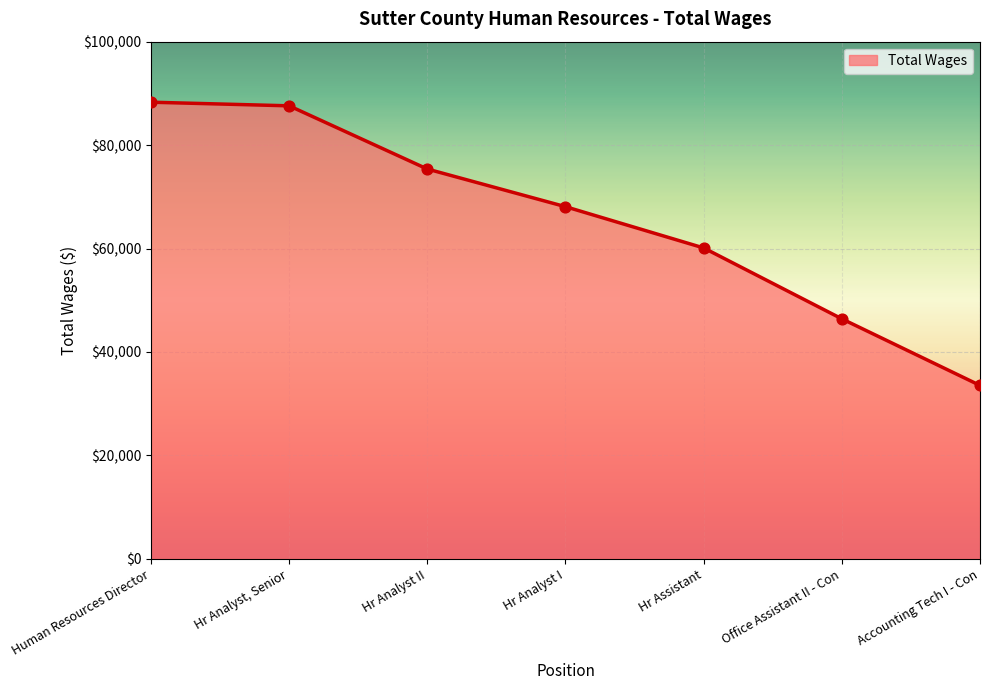

Approximately how many times larger is the value at Hr Analyst, Senior compared to Human Resources Director?

1.0